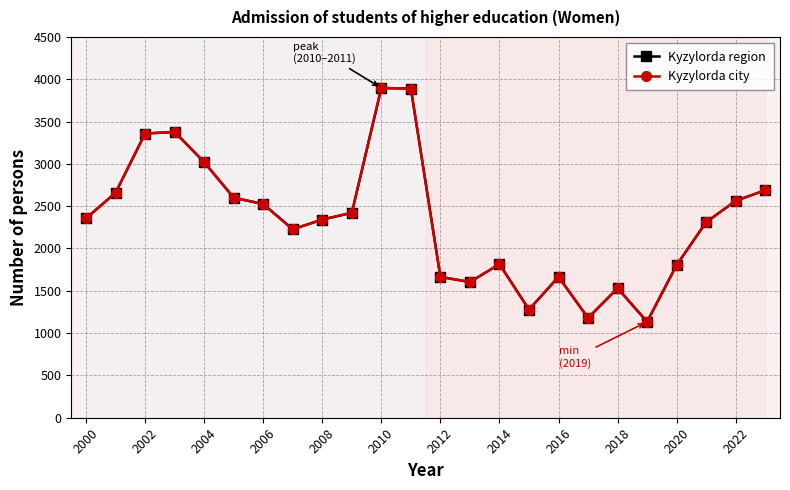

Is this an area chart (filled region under the line)?

No